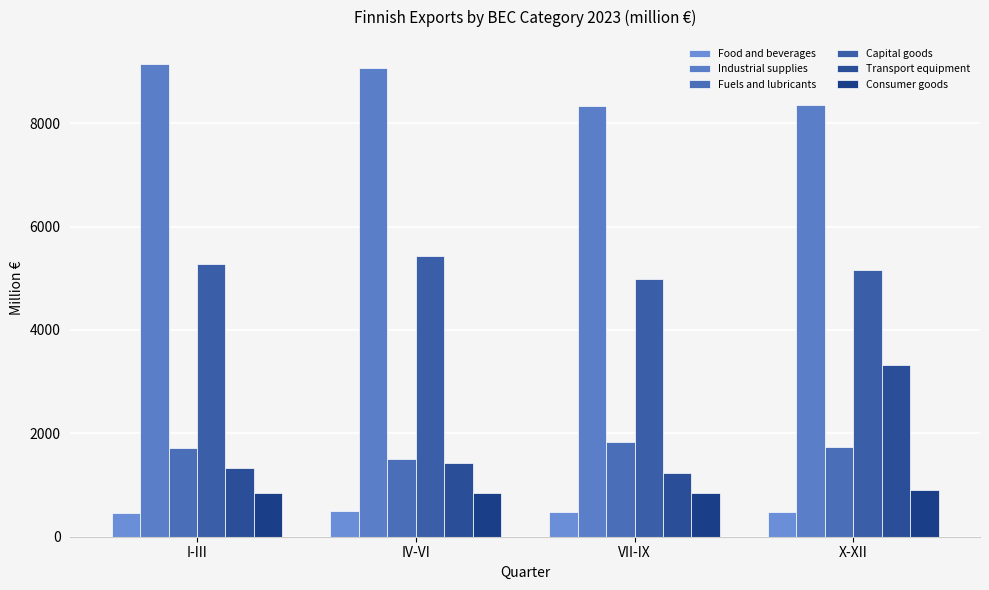

What position from the left is X-XII?

4